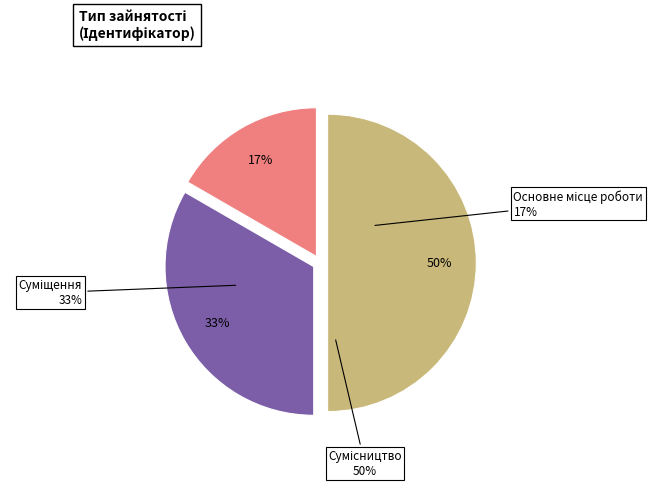

To the nearest percent, what is the combined percentage of Суміщення and Сумісництво?

83%